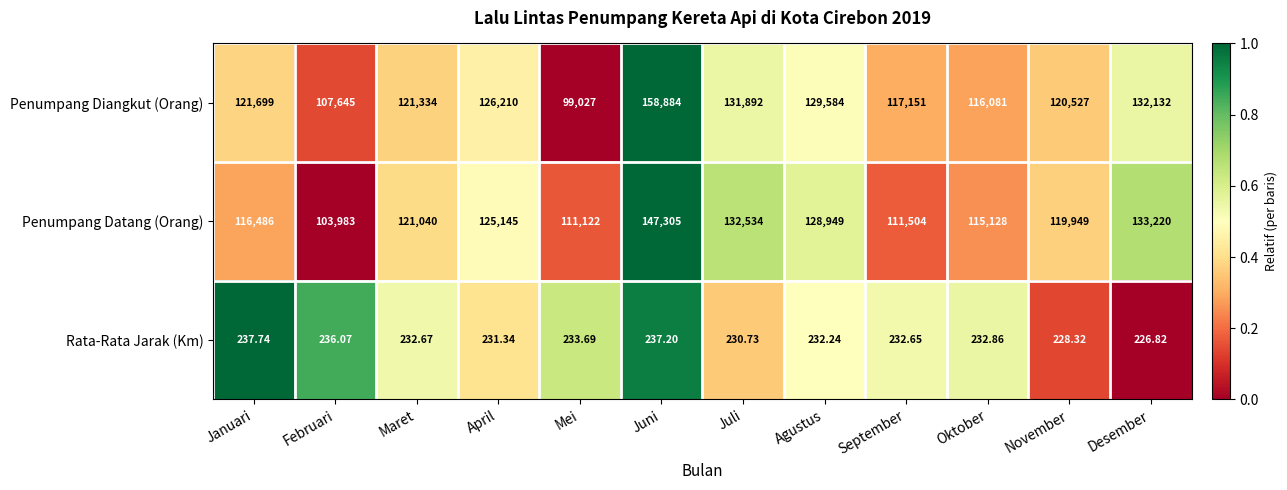

At which category is the sum across all series the highest?

Juni